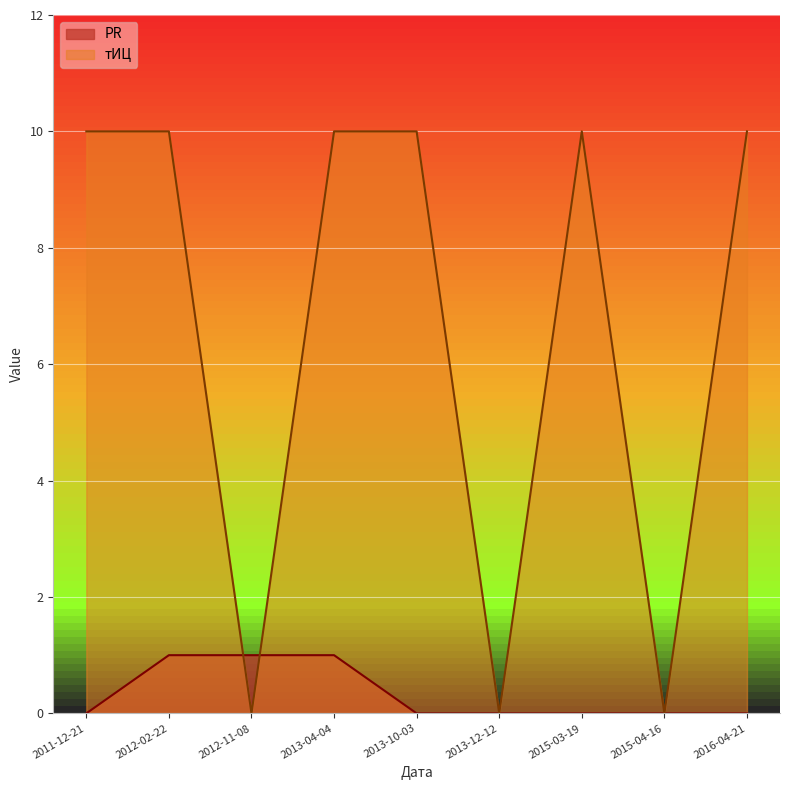

What is the difference between the second highest and minimum values in the PR series?

1